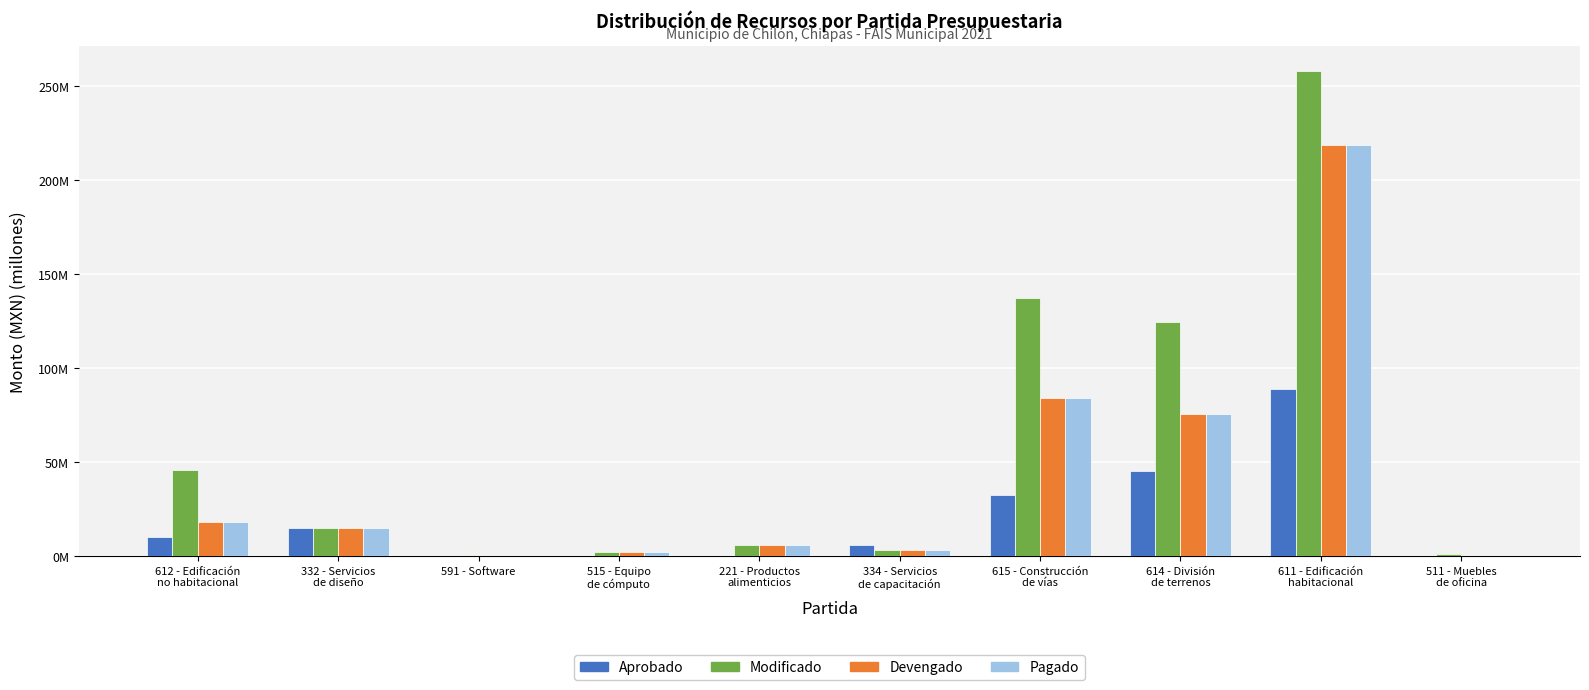

What are all the series names shown in the legend?

Aprobado, Modificado, Devengado, Pagado